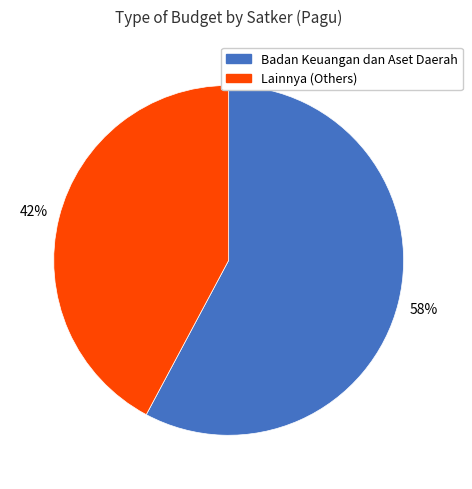

Is there any slice that represents more than half of the pie?

Yes